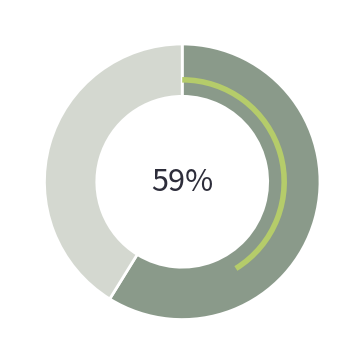

Does any single category account for the majority?

Yes